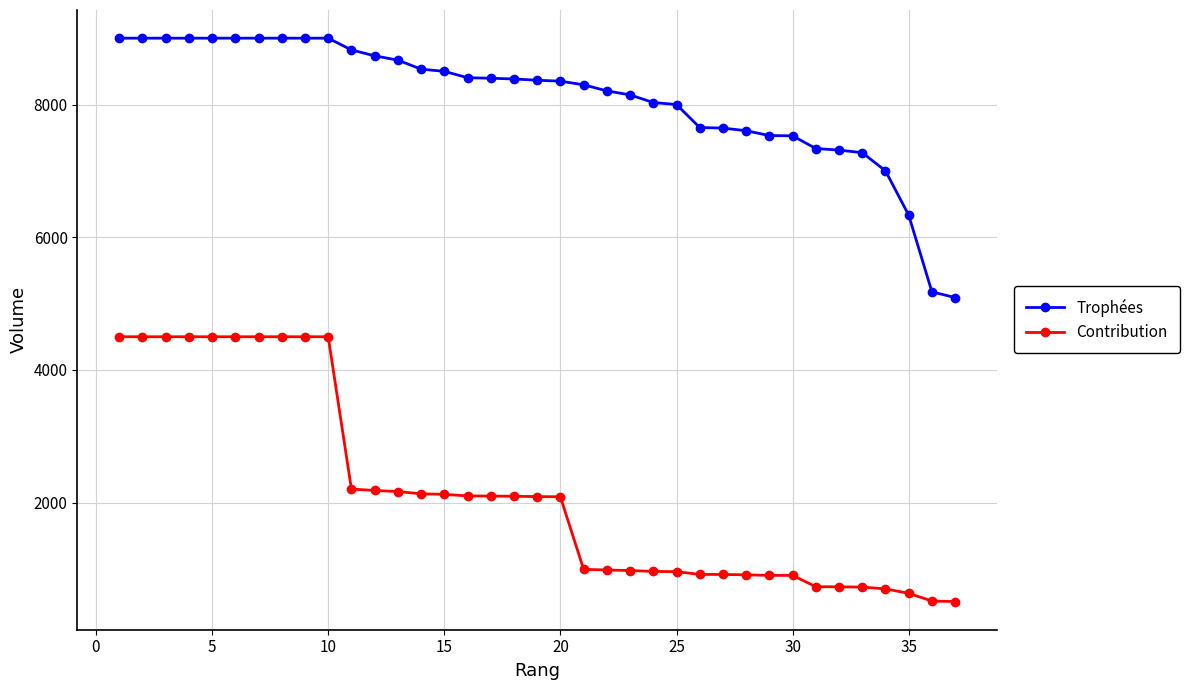

What is the difference between the maximum and second lowest values in the Contribution series?

3983